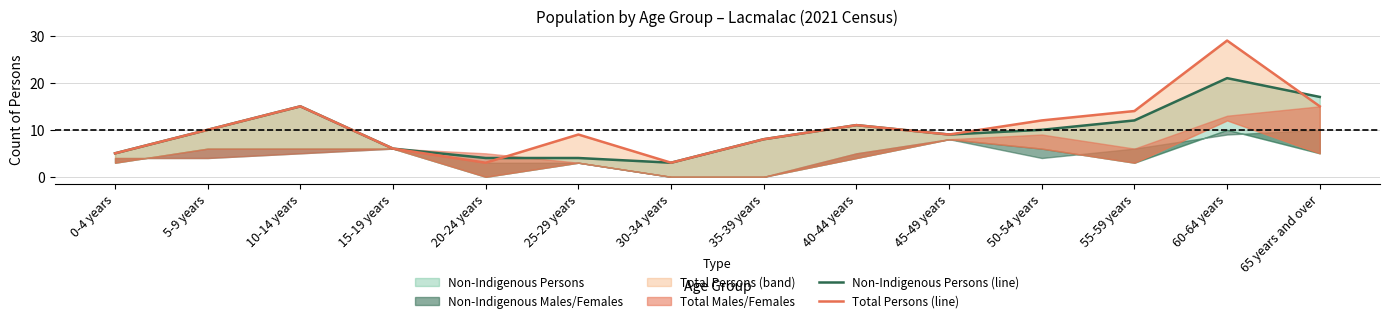

Count the number of categories in the chart.

14